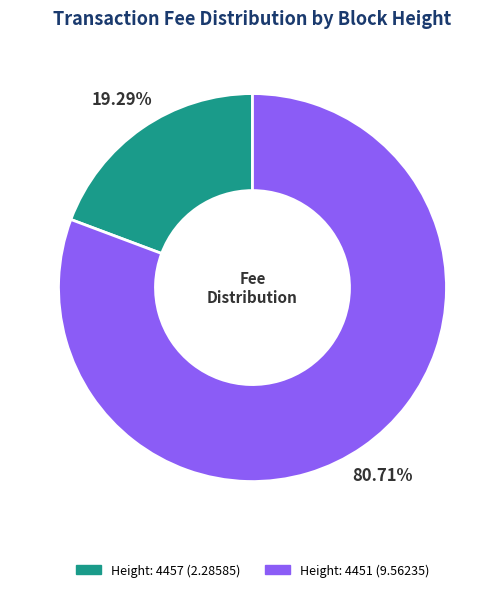

To the nearest percent, what portion does Height: 4457 represent?

19%